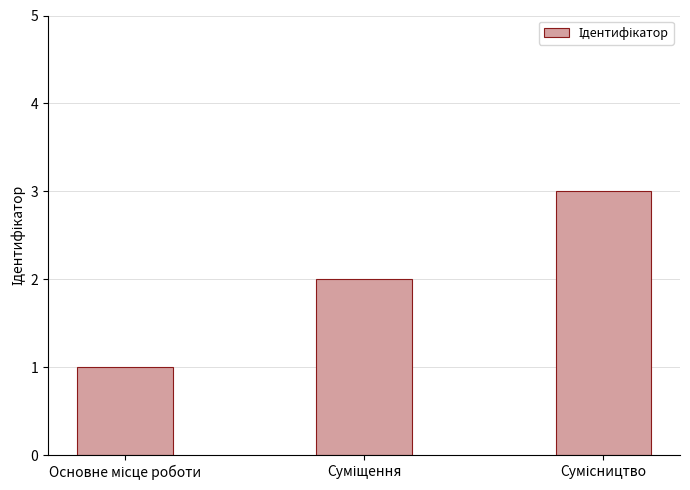

What is the sum of all values?

6